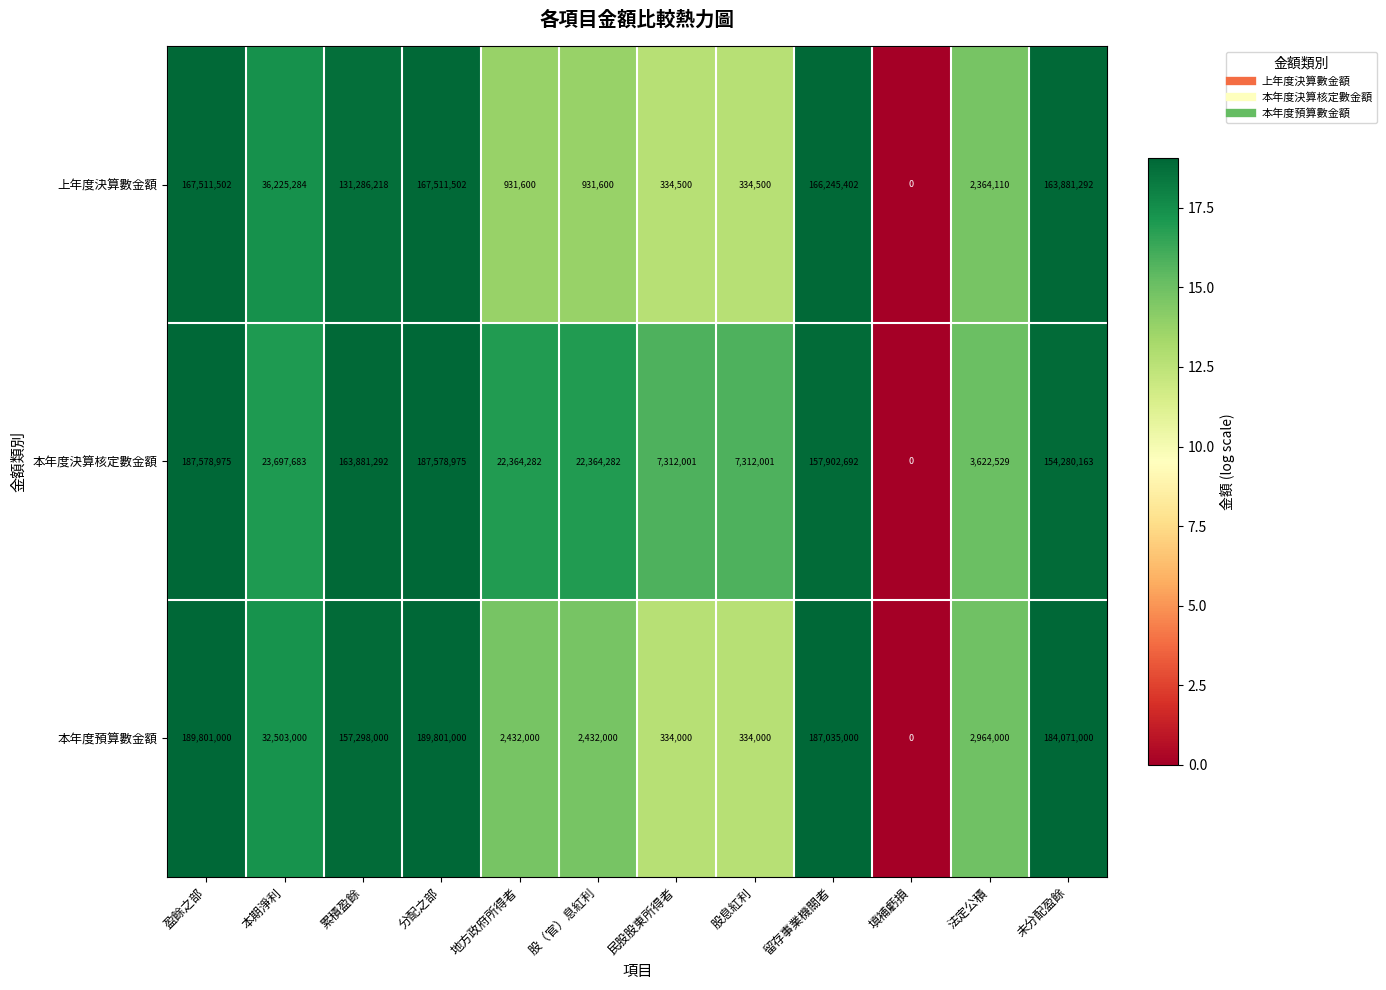

The value of 本年度決算核定數金額 at 本期淨利 is 41096187. True or false?

False